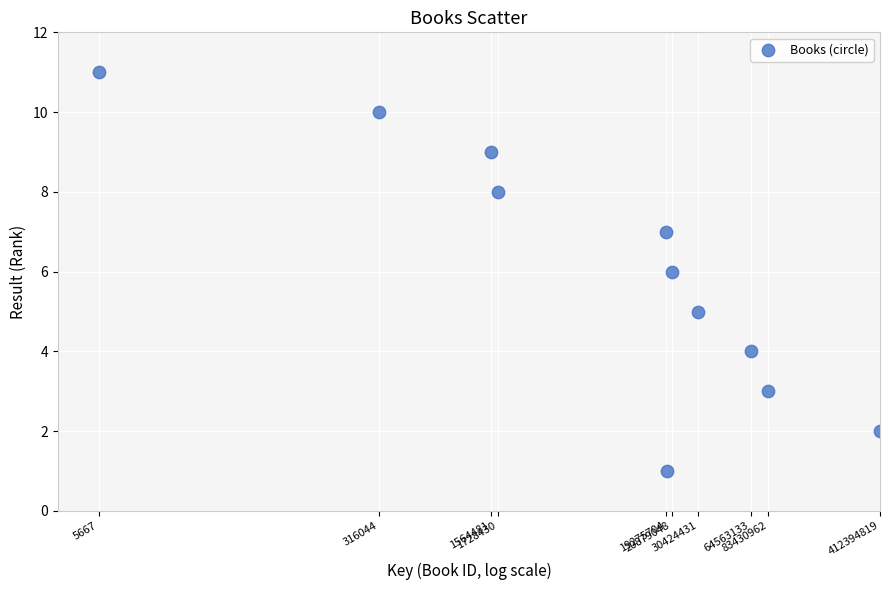

What is the average Y value?

6